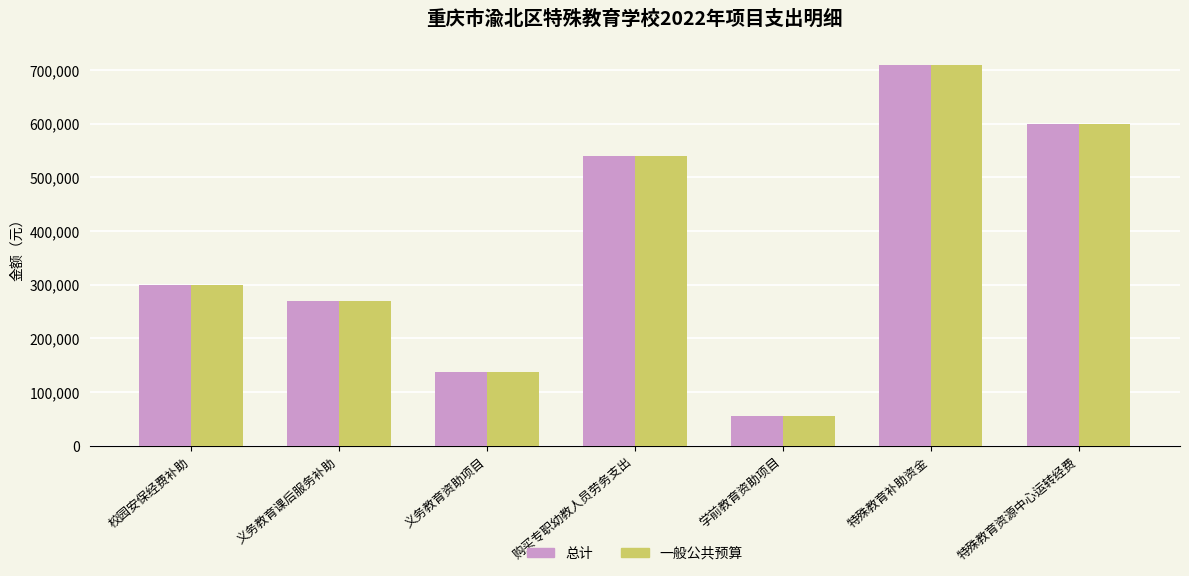

List the labels in order of 一般公共预算 value, largest first.

特殊教育补助资金, 特殊教育资源中心运转经费, 购买专职幼教人员劳务支出, 校园安保经费补助, 义务教育课后服务补助, 义务教育资助项目, 学前教育资助项目